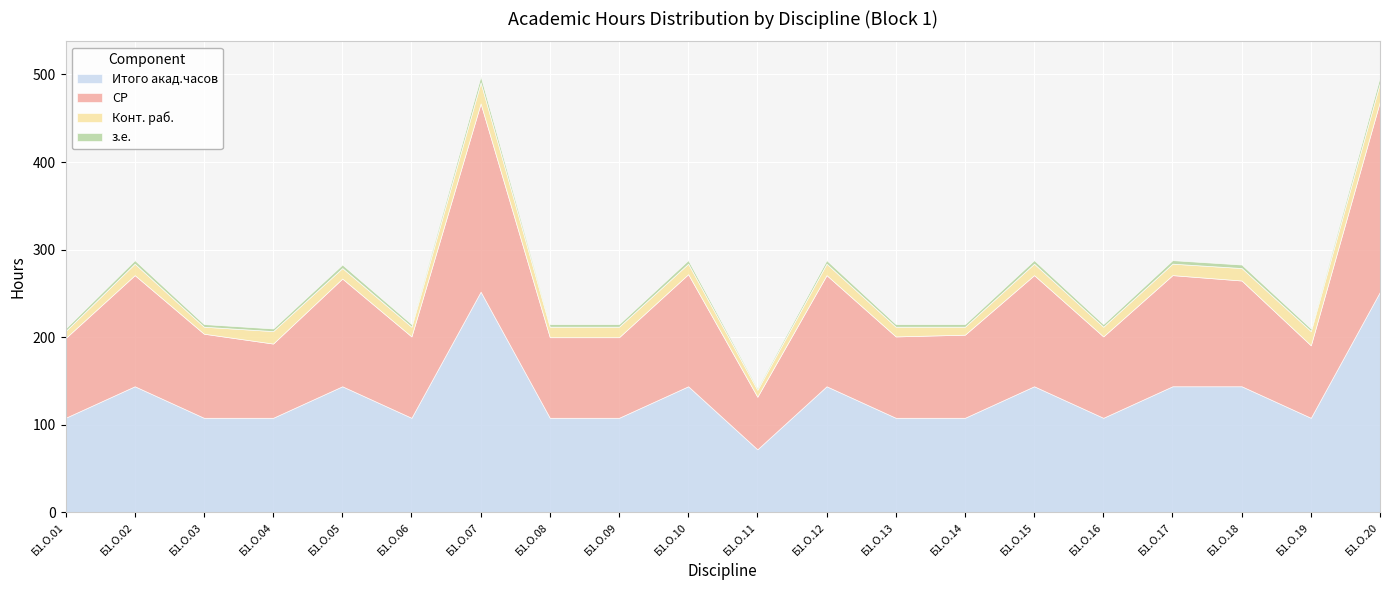

Reading left to right, what are all the values shown in this chart?

Итого акад.часов: 108.0	144.0	108.0	108.0	144.0	108.0	252.0	108.0	108.0	144.0	72.0	144.0	108.0	108.0	144.0	108.0	144.0	144.0	108.0	252.0
СР: 91.0	126.9	96.0	84.8	123.0	92.9	215.0	92.0	92.0	128.0	60.0	126.9	92.9	94.9	126.9	92.9	126.9	120.8	82.8	217.7
Конт. раб.: 8.0	13.1	8.0	14.2	12.0	11.1	24.0	12.0	12.0	12.0	8.0	13.1	11.1	9.1	13.1	11.1	13.1	14.2	16.2	21.4
з.е.: 3.0	4.0	3.0	3.0	4.0	3.0	7.0	3.0	3.0	4.0	2.0	4.0	3.0	3.0	4.0	3.0	4.0	4.0	3.0	7.0